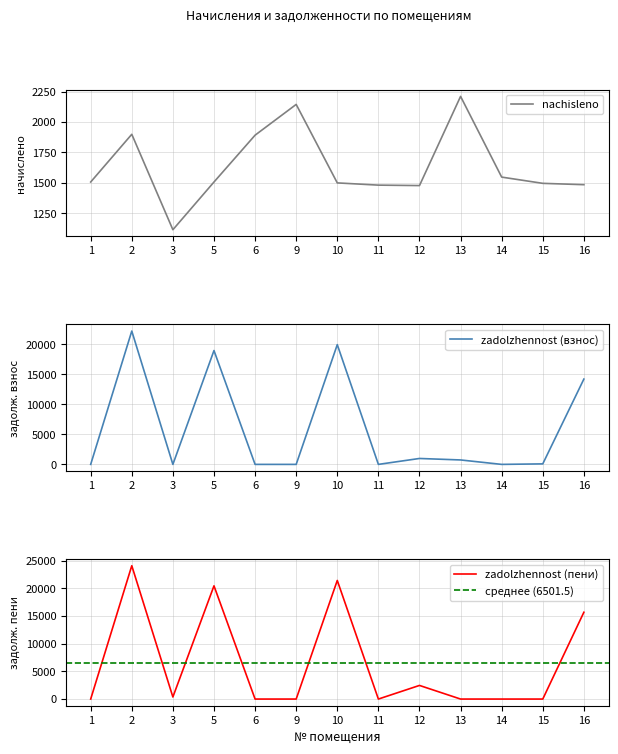

What is the sum of the zadolzhennost_vznos values at 9 and 16?

14202.2